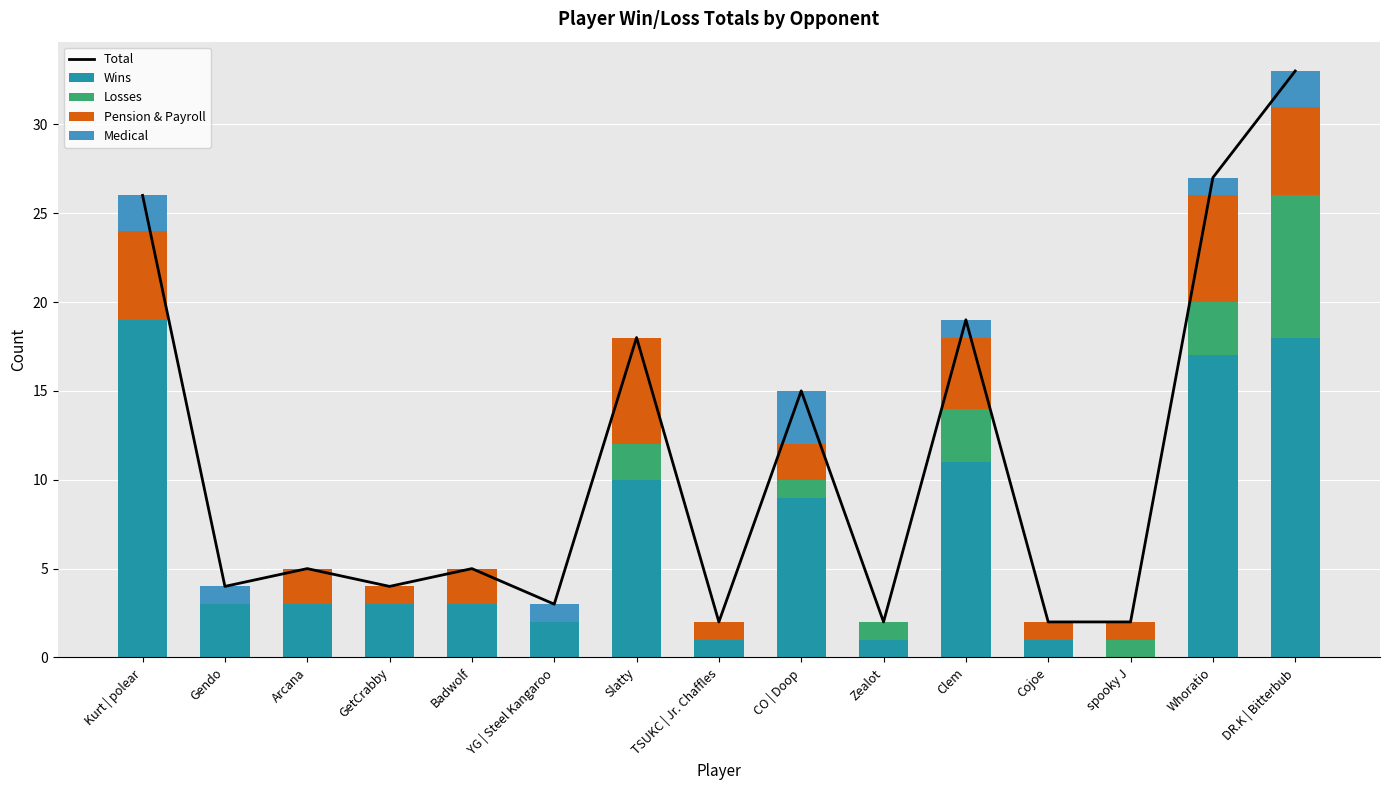

At which label is Medical closest to 1?

Gendo